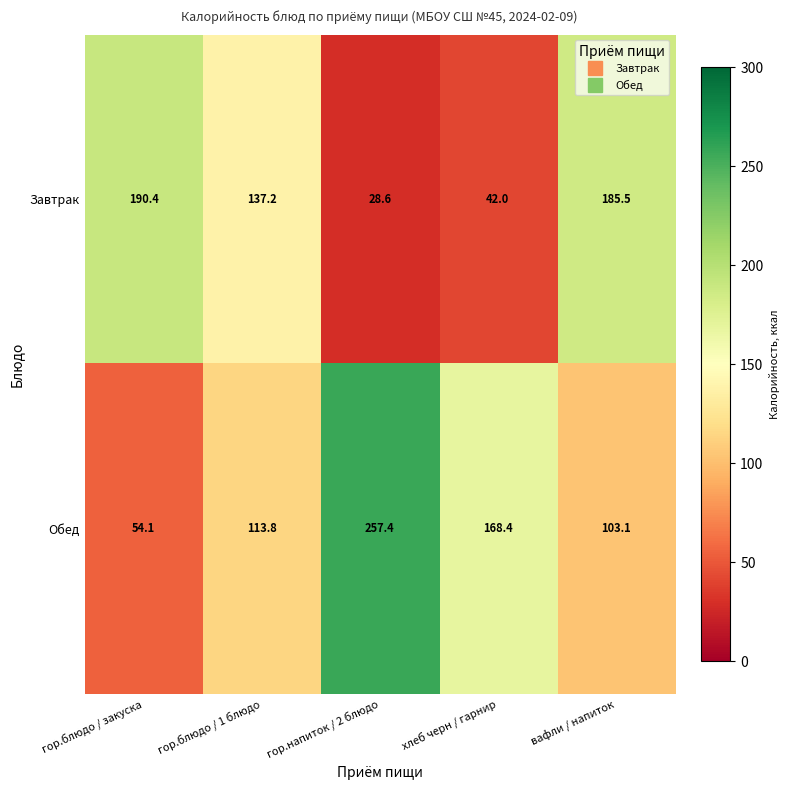

True or false: Обед has a value of 54.1 at гор.блюдо / закуска.

True